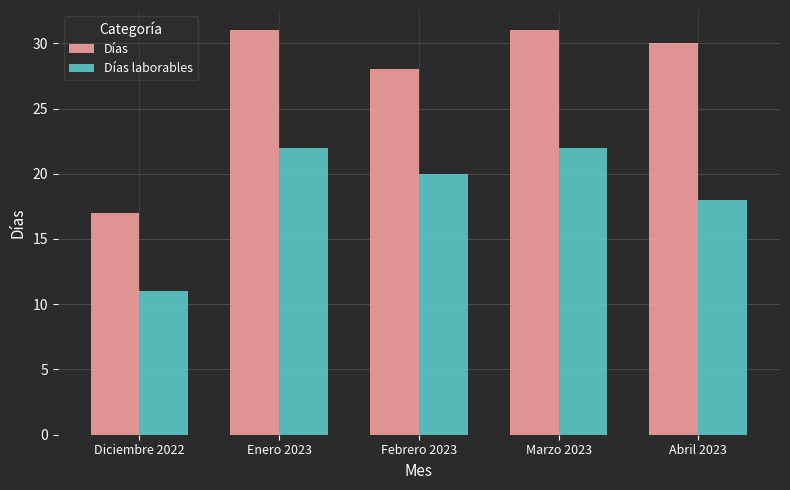

Which series has the widest spread of values?

Días